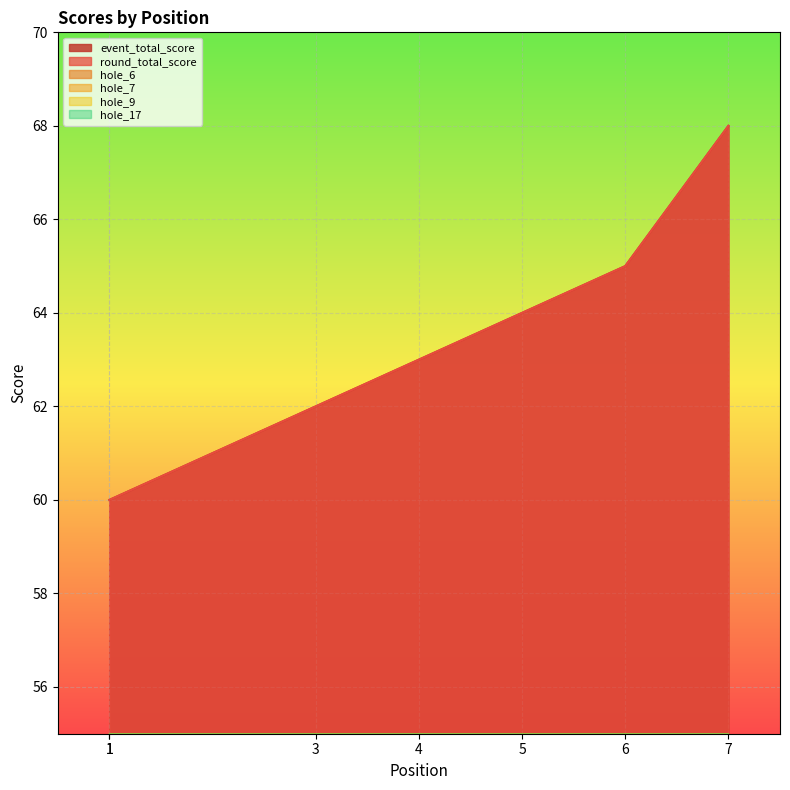

What is the difference between the maximum and second lowest values in the hole_9 series?

2